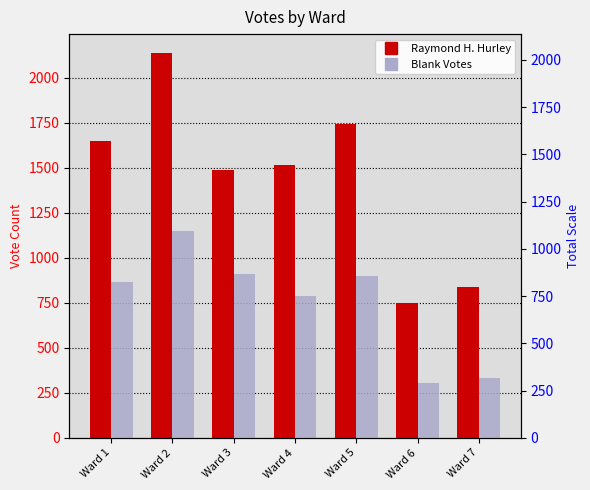

How many data points in Blank Votes are above 868?

3